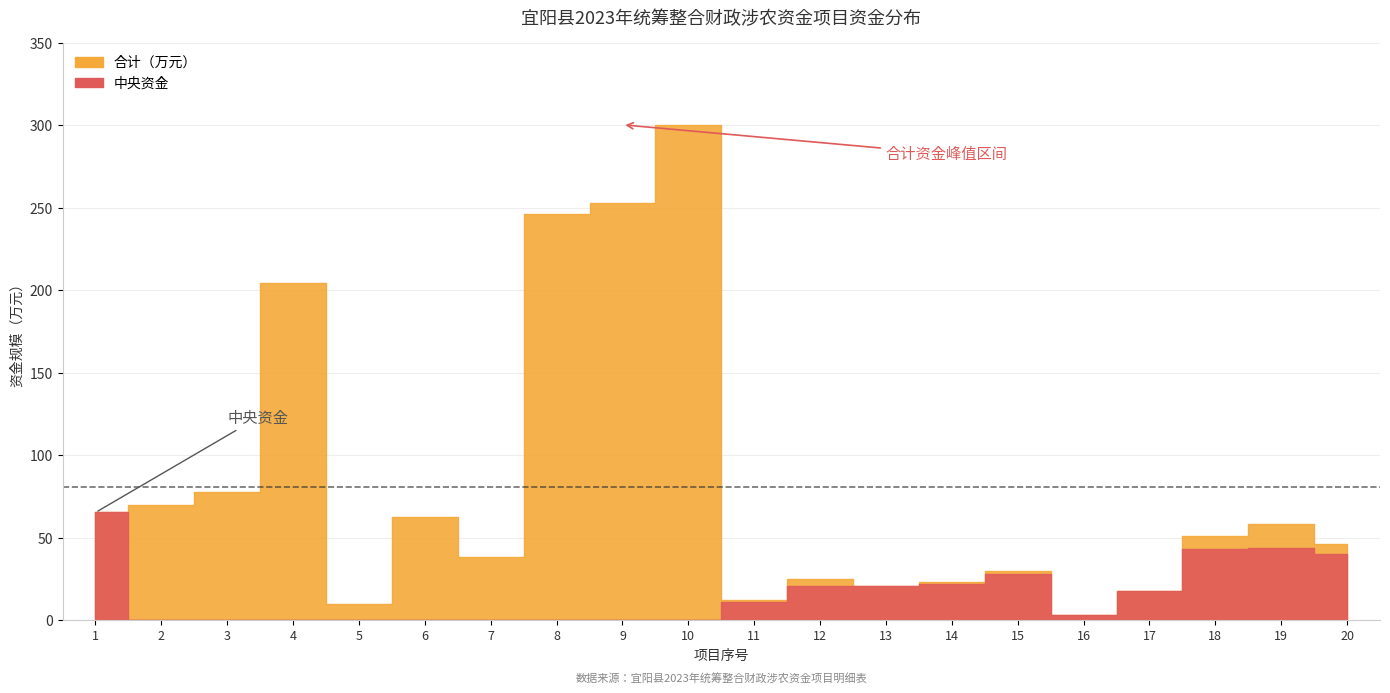

In 中央资金, how many points are higher than both neighbors (excluding endpoints)?

2